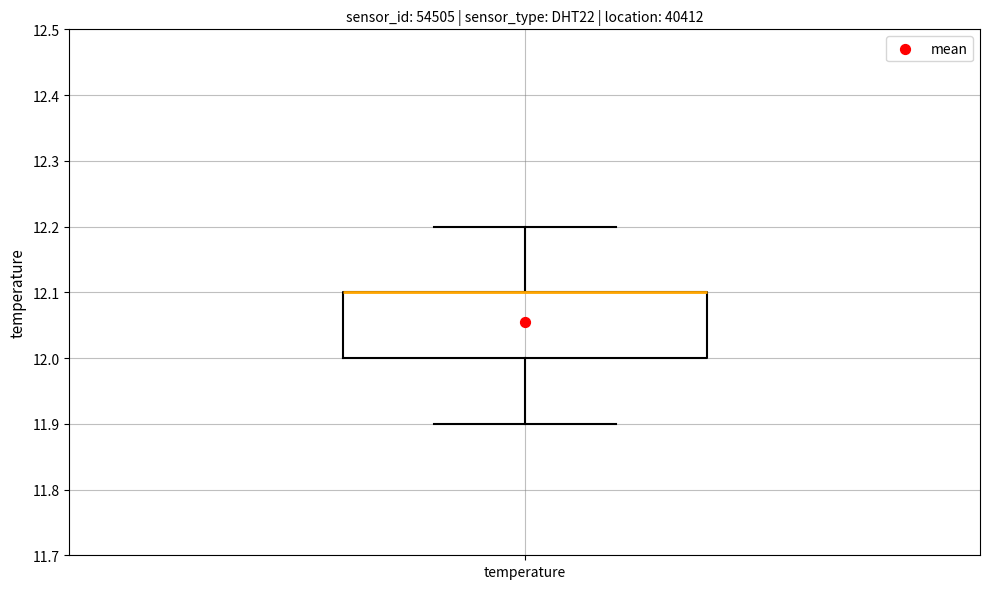

Transcribe this box plot: give where the median line is, the range the box spans, and where the two whiskers end, as read against the y-axis. The values are not printed on the chart, so give them approximately, as read against the axis.

median 12.1 (drawn on the box's upper edge), box 12.0 to 12.1, whiskers 11.9 to 12.2